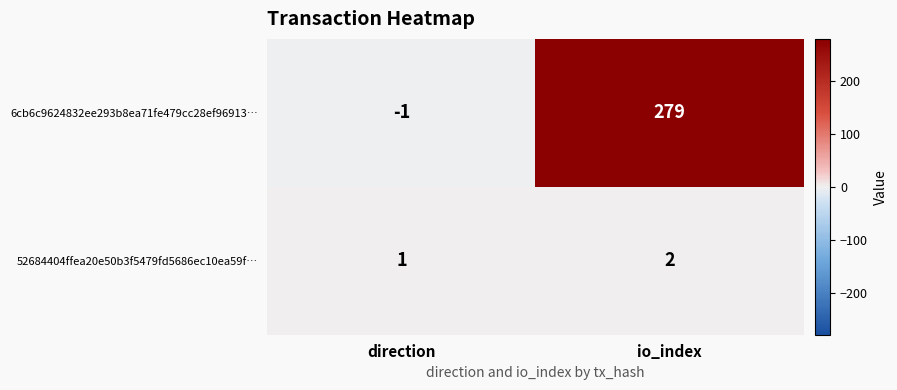

Reading left to right, transcribe all the data shown in this chart.

6cb6c9624832ee293b8ea71fe479cc28ef96913…: direction=-1	io_index=279
52684404ffea20e50b3f5479fd5686ec10ea59f…: direction=1	io_index=2